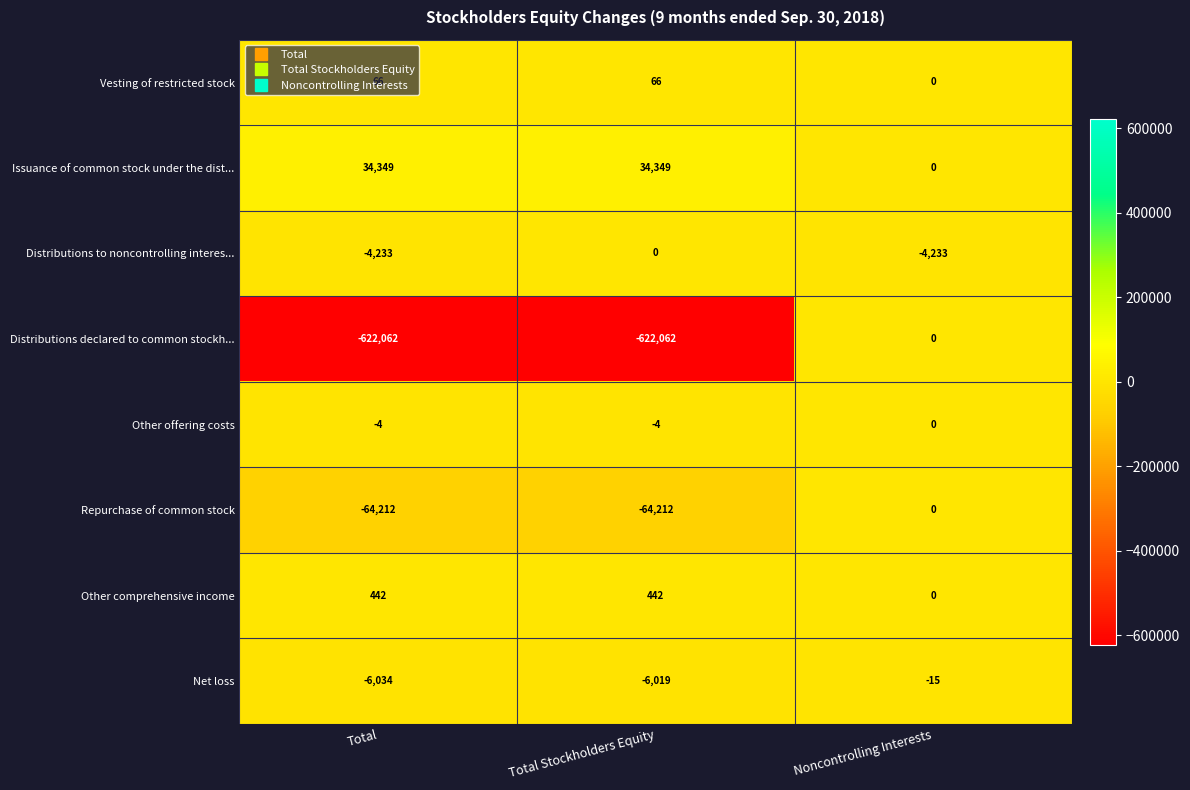

What is the sum of all Repurchase of common stock values?

-128424